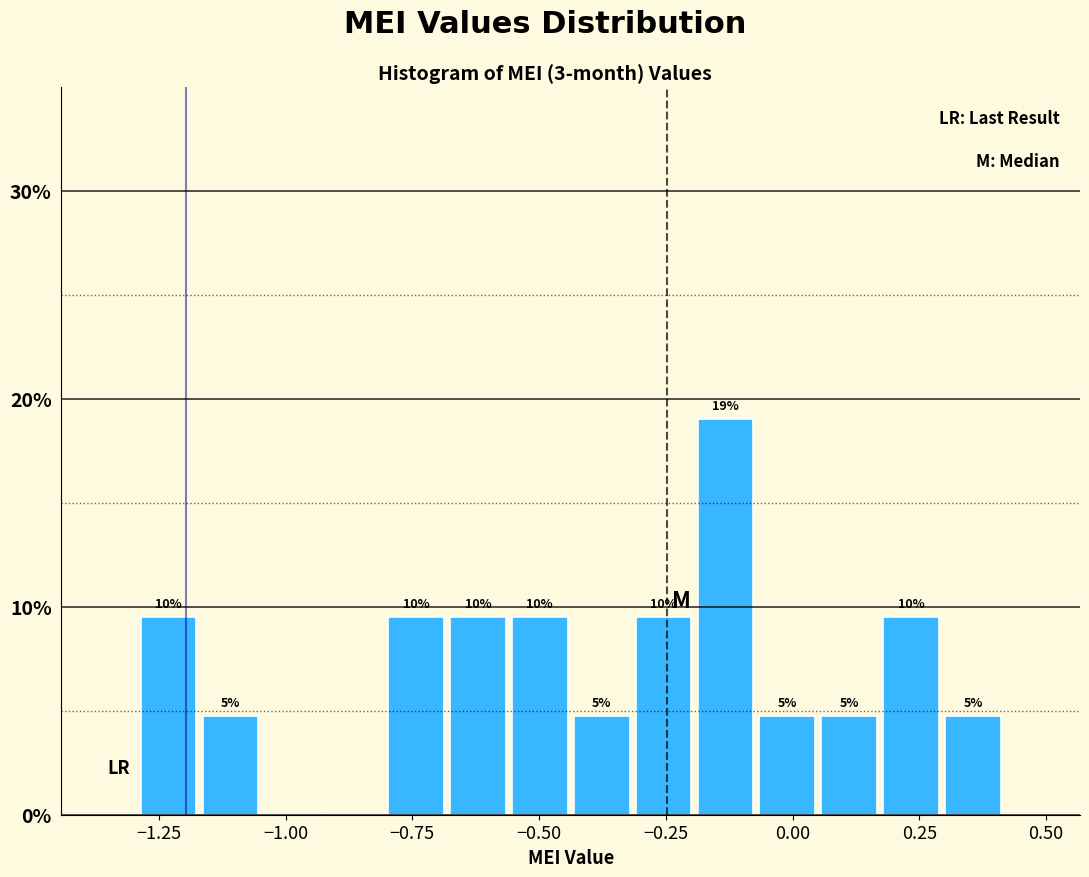

Read against the x-axis, roughly where is the centre of the tallest bar?

-0.15